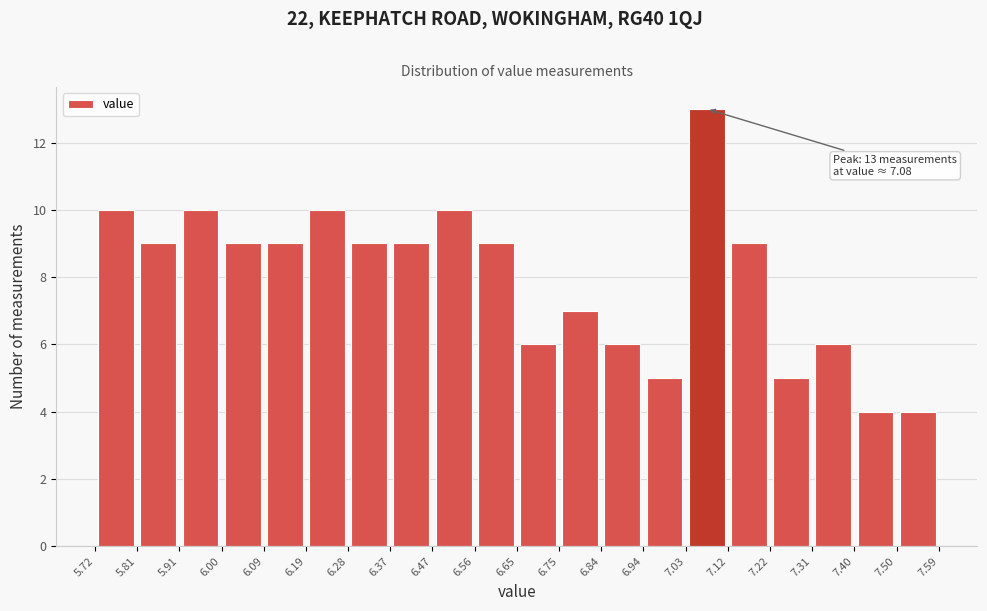

Over which range of the x-axis is the bar tallest?

7.03 to 7.12